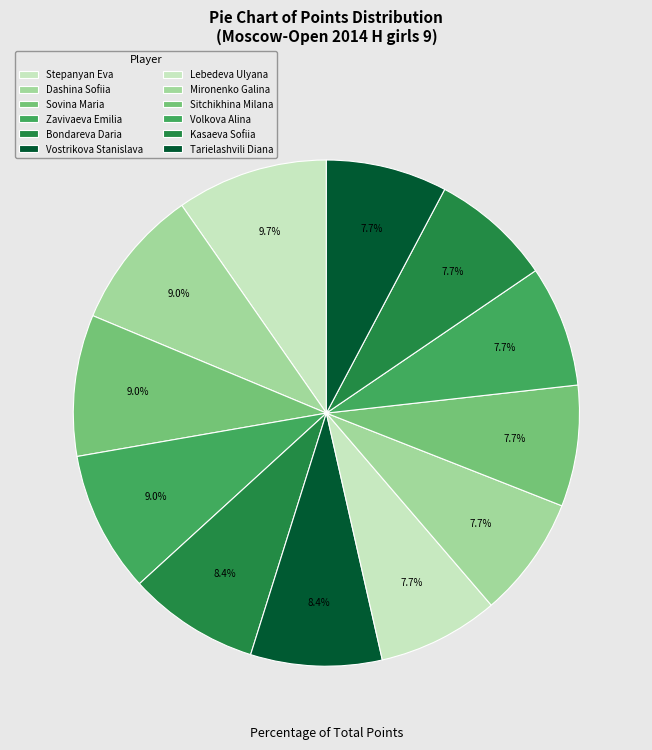

What is the largest slice in the pie chart?

Stepanyan Eva